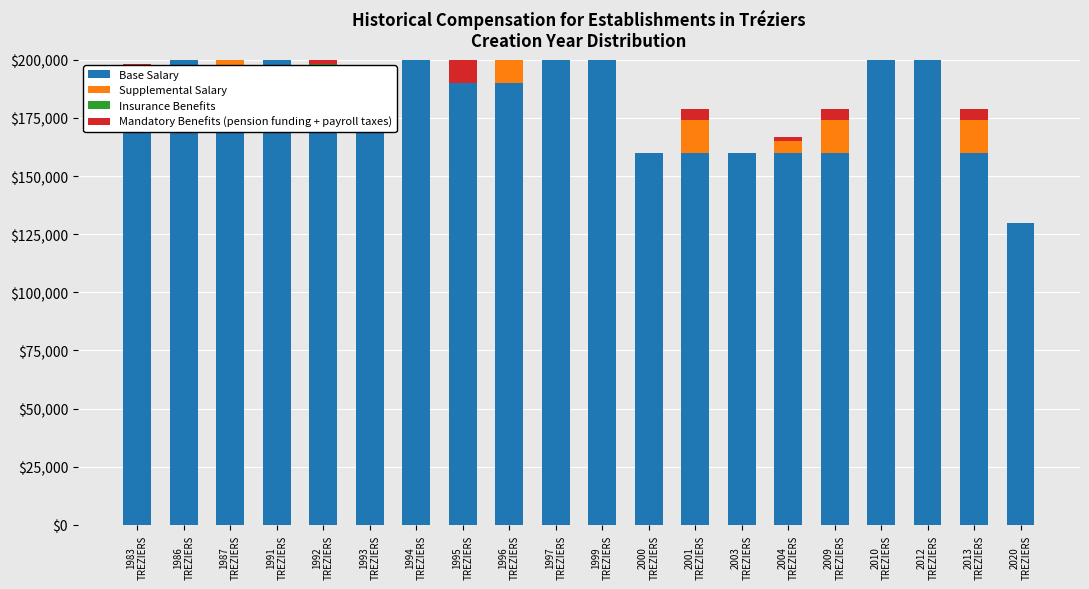

What position from the right is 2001
TREZIERS?

8